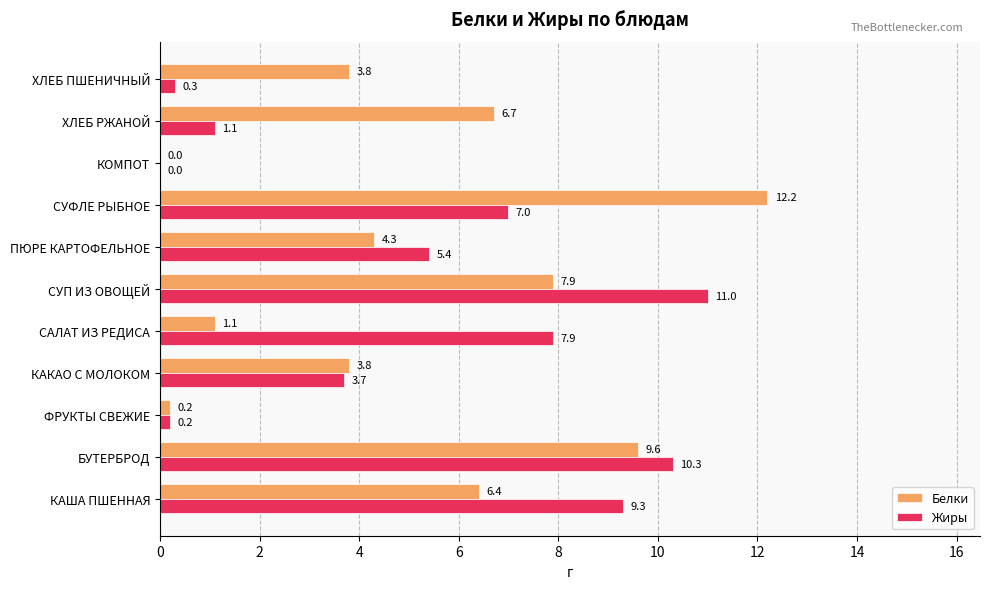

How many values in the Жиры series exceed 5?

6